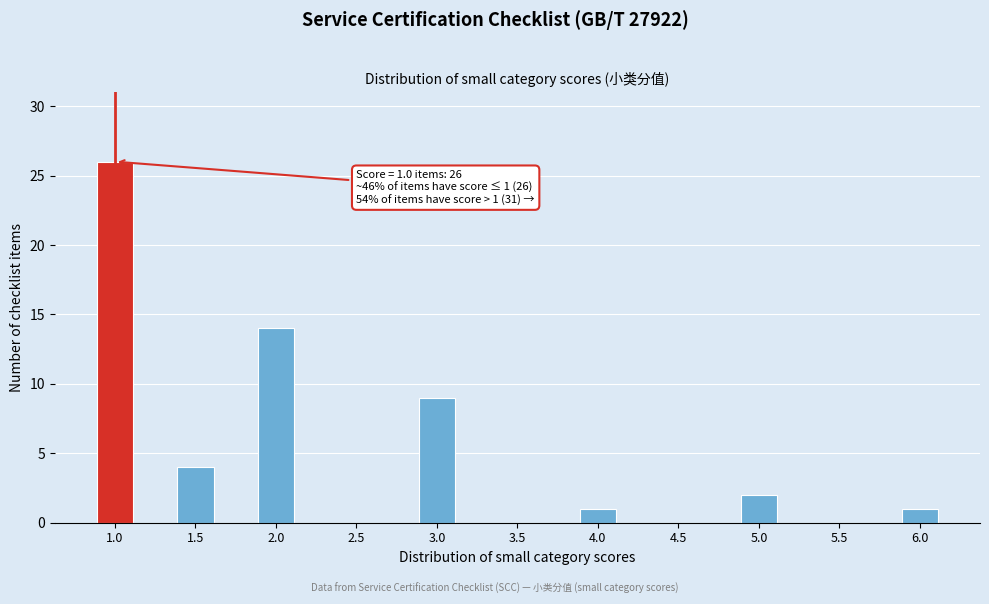

Reading left to right, what are all the values shown in this chart?

1.0=26	1.5=4	2.0=14	2.5=0	3.0=9	3.5=0	4.0=1	4.5=0	5.0=2	5.5=0	6.0=1